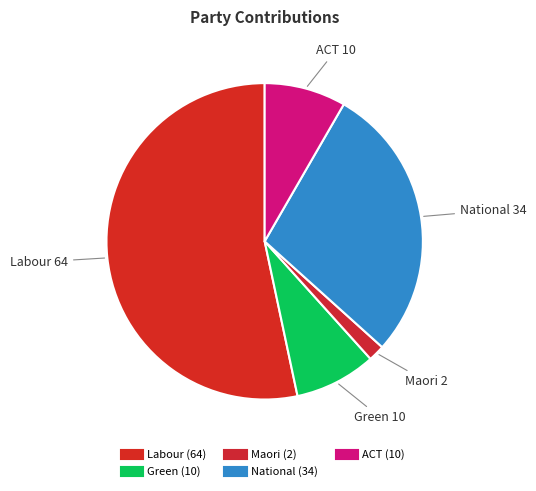

Is it true that National is 20% of the pie?

False